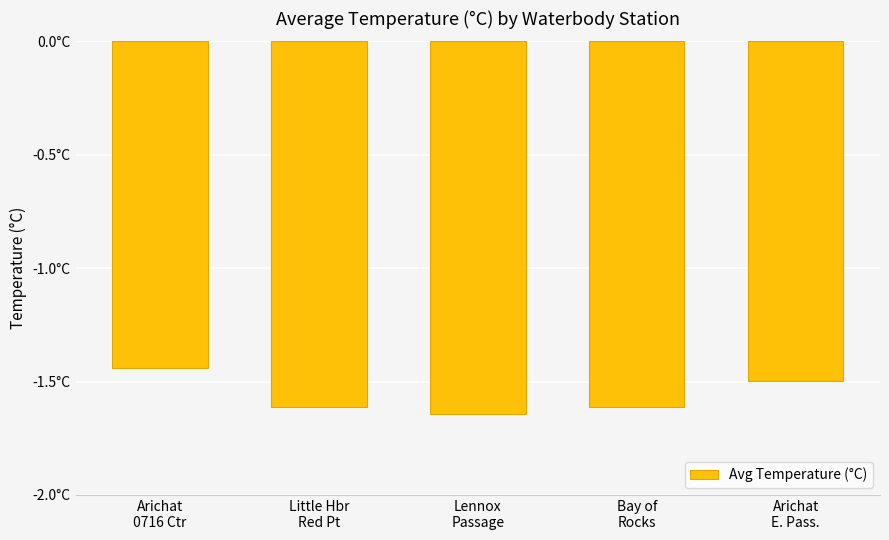

What is the value of the 4th bar from the left?

-1.6